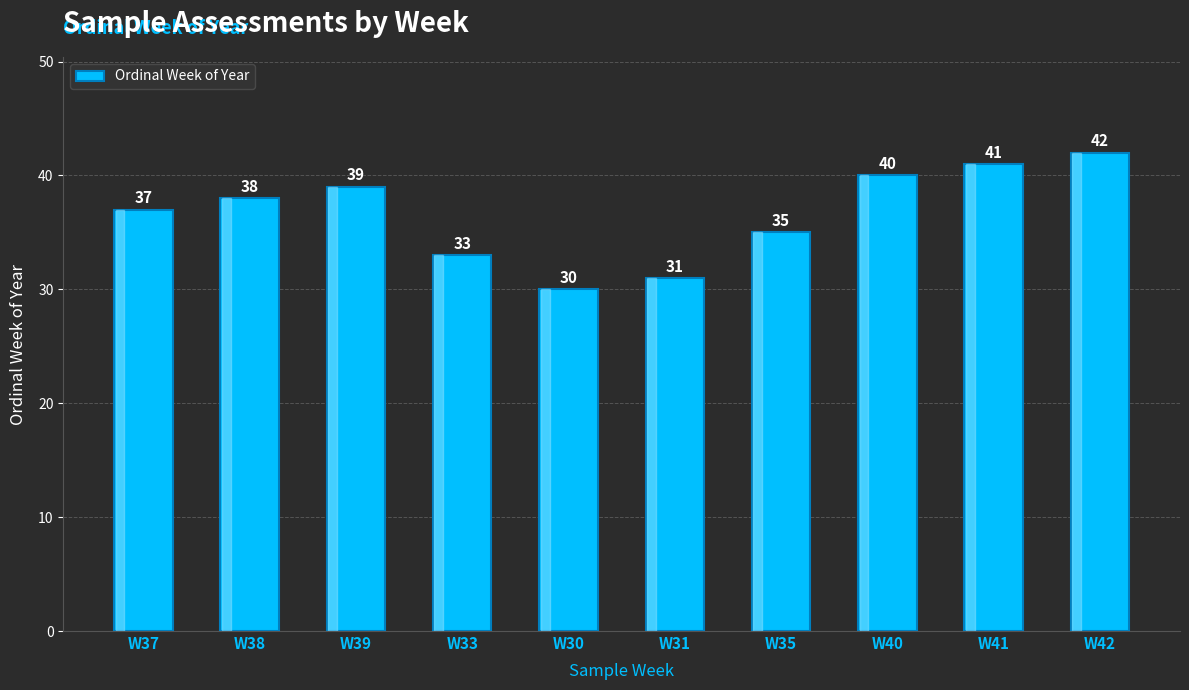

Read the value at W41.

41